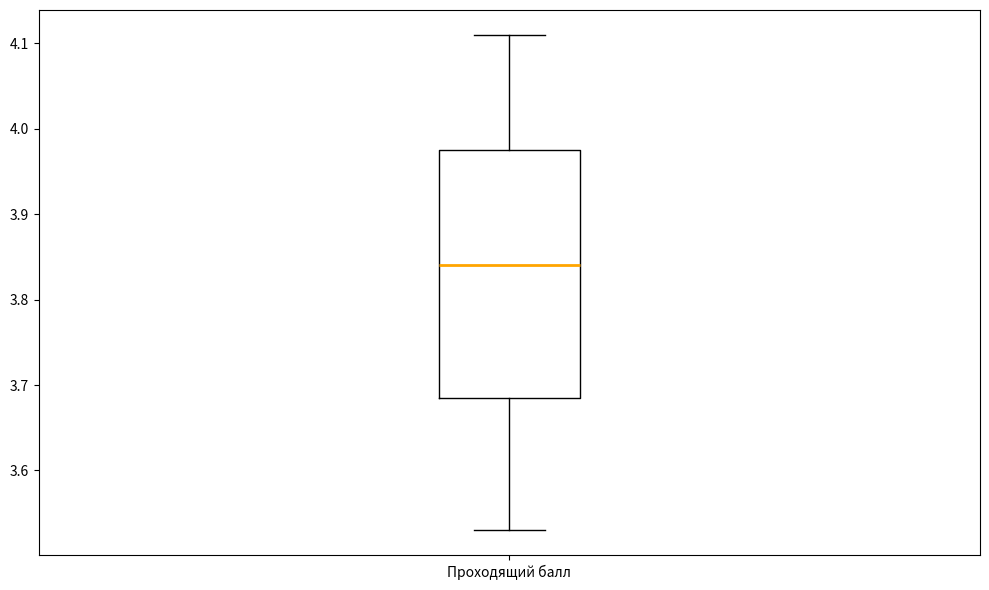

Read this box plot against the y-axis: the position of the median line, the range covered by the box, and the ends of both whiskers. The values are not printed on the chart, so give them approximately, as read against the axis.

median 3.84, box 3.69 to 3.98, whiskers 3.53 to 4.11